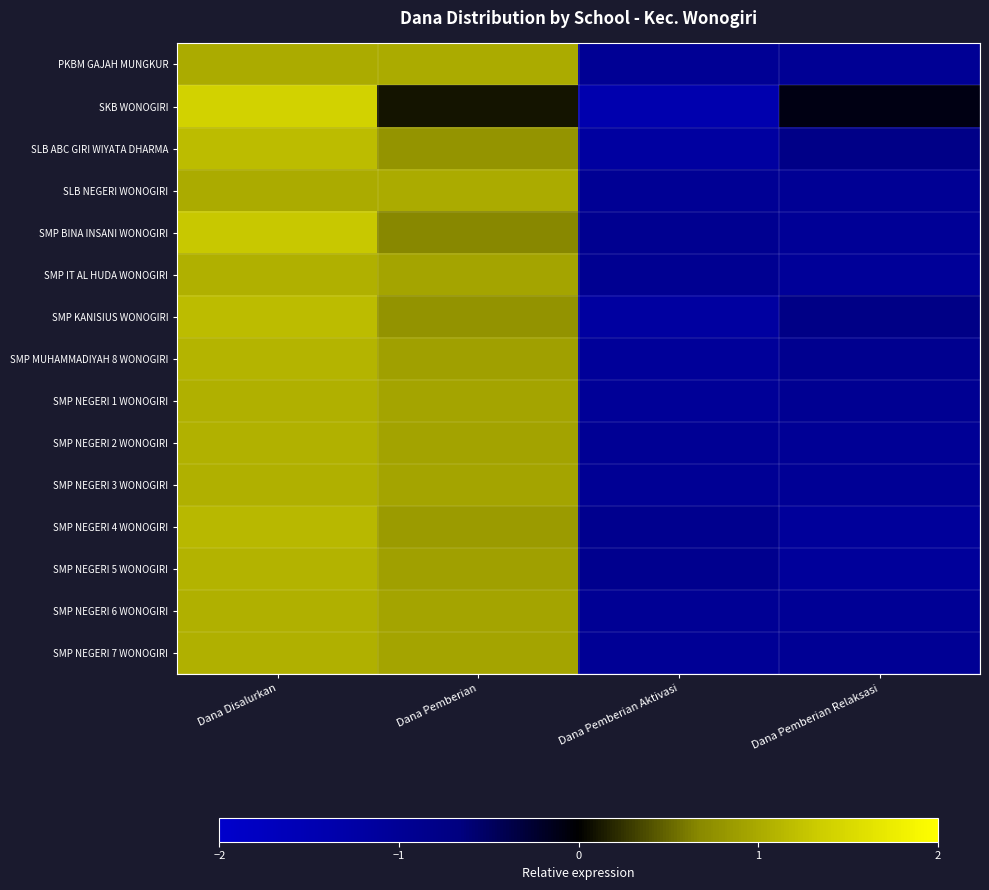

At how many categories does at least one series exceed 0?

2